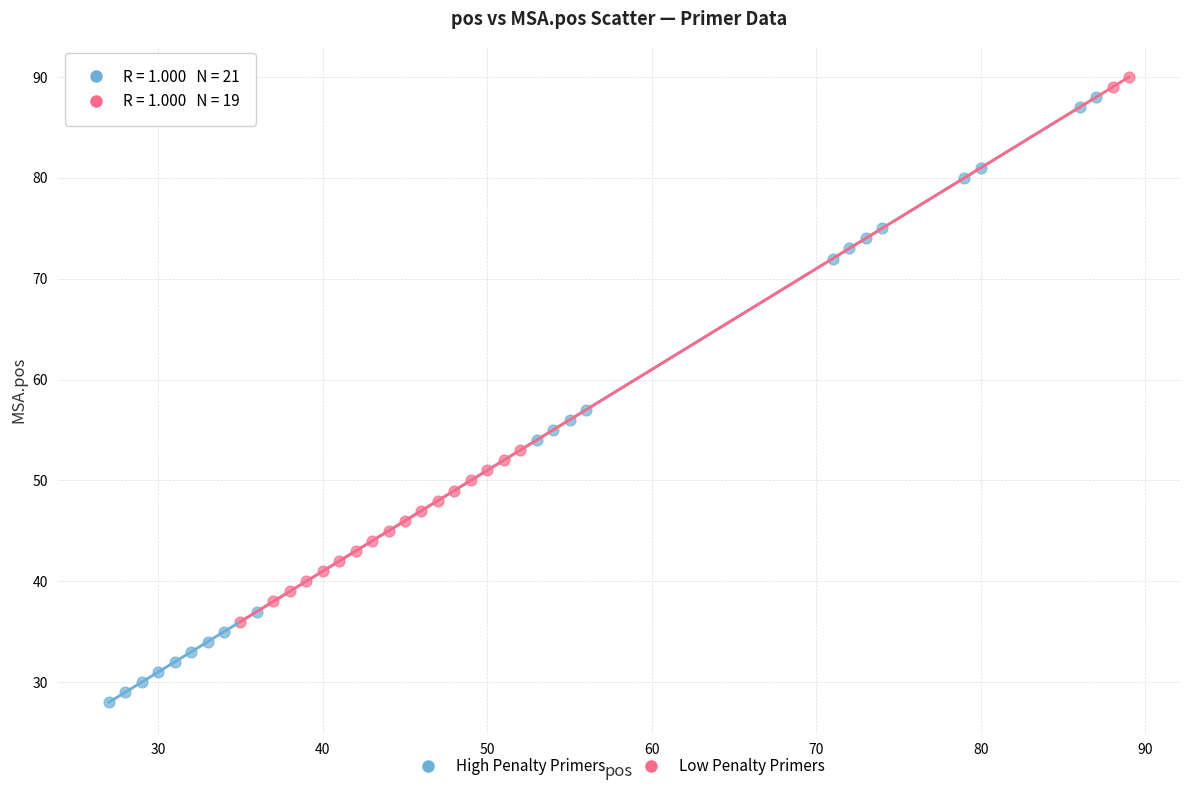

Which series has the largest Y range (max minus min)?

High Penalty Primers